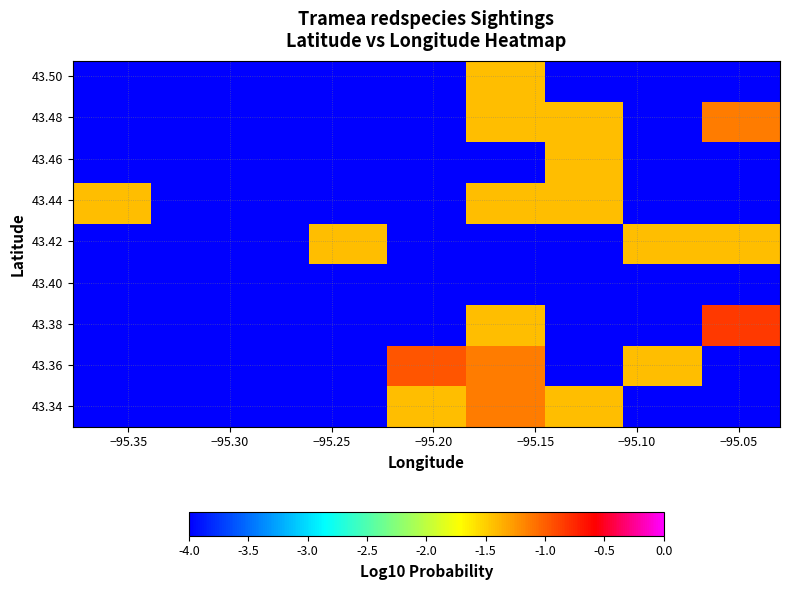

What is the smallest value displayed?

-4.0